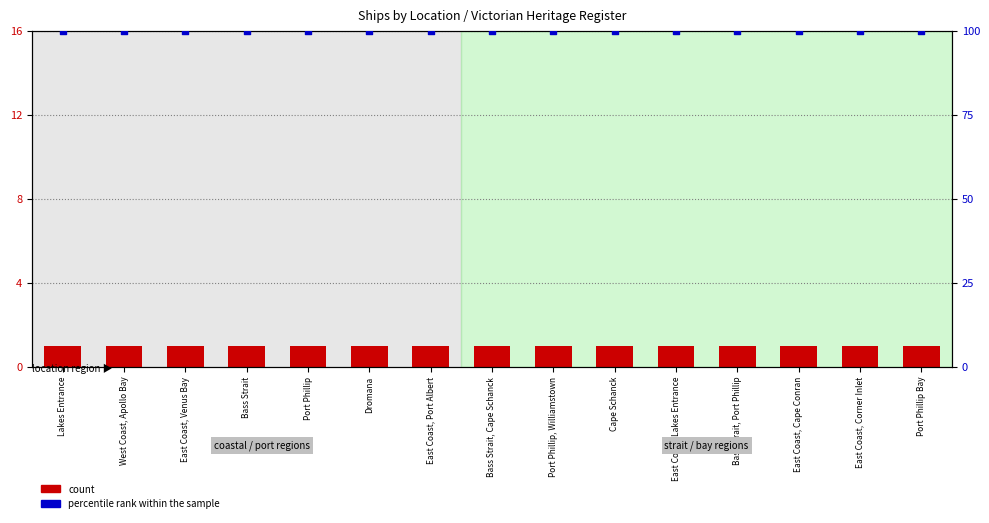

At which category is the sum across all series the highest?

Lakes Entrance